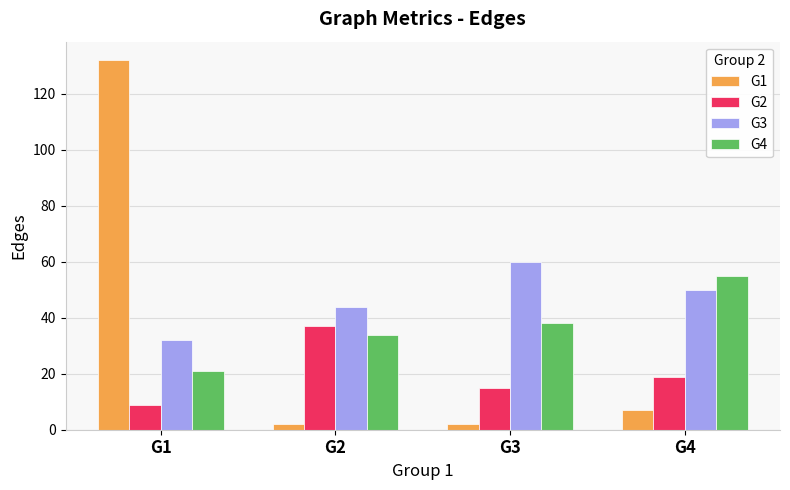

How many values in the G1 series are below 7?

2